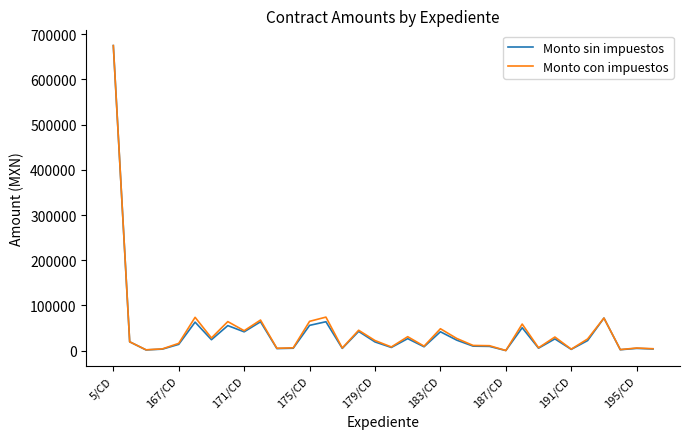

What is the greatest value displayed?

675000.0